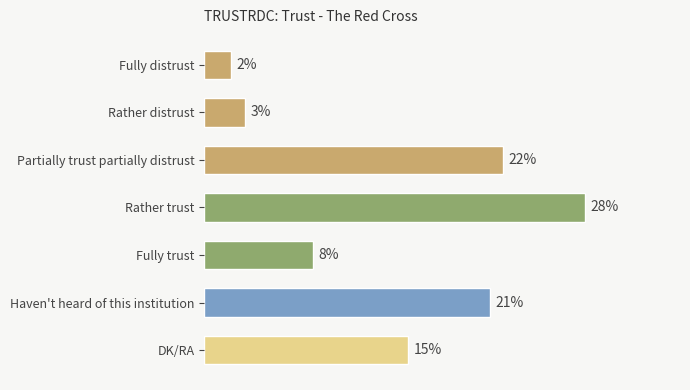

Are the bars horizontal?

Yes